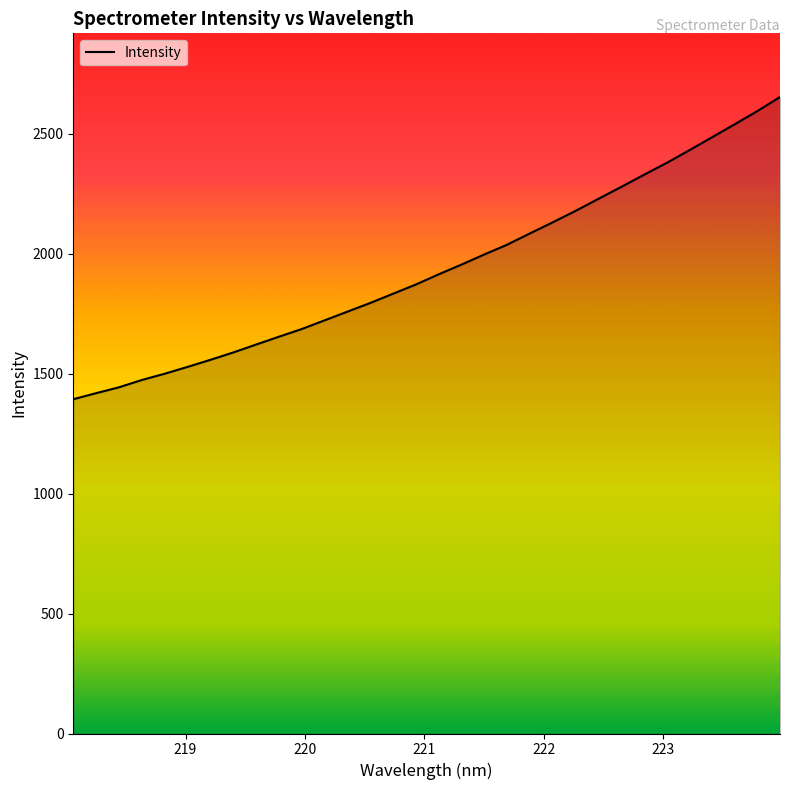

How many values are below 1913?

16